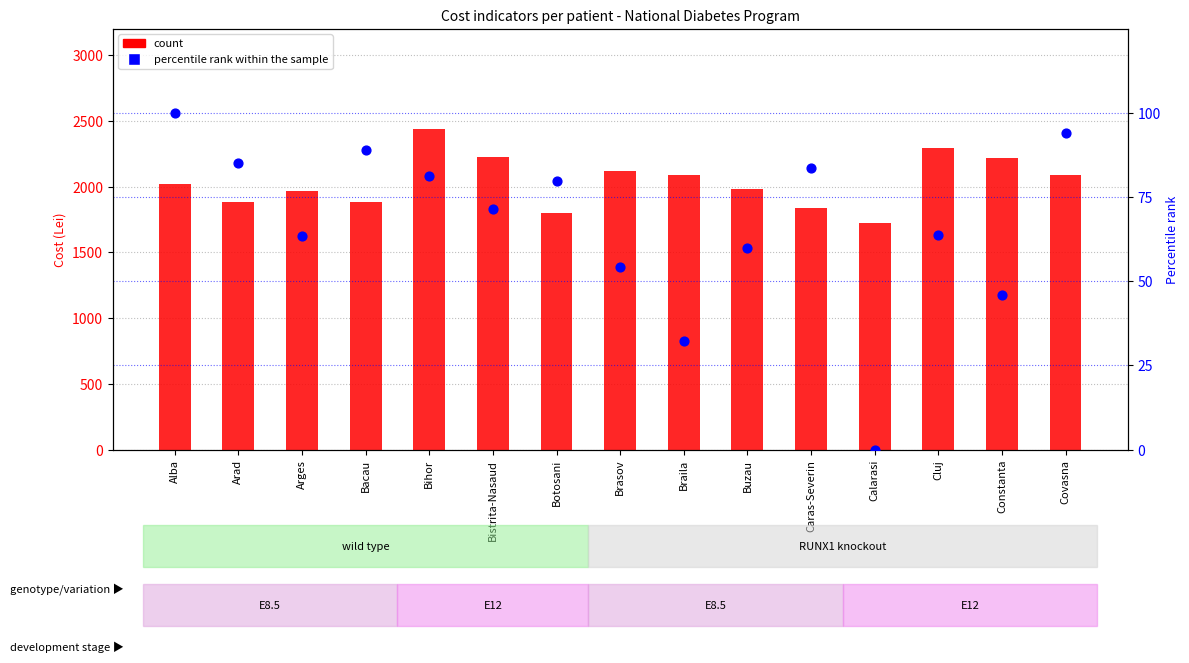

Is the value of Cost mediu/bolnav tratat at Arges greater than the value of percentile rank within the sample at Arges?

Yes